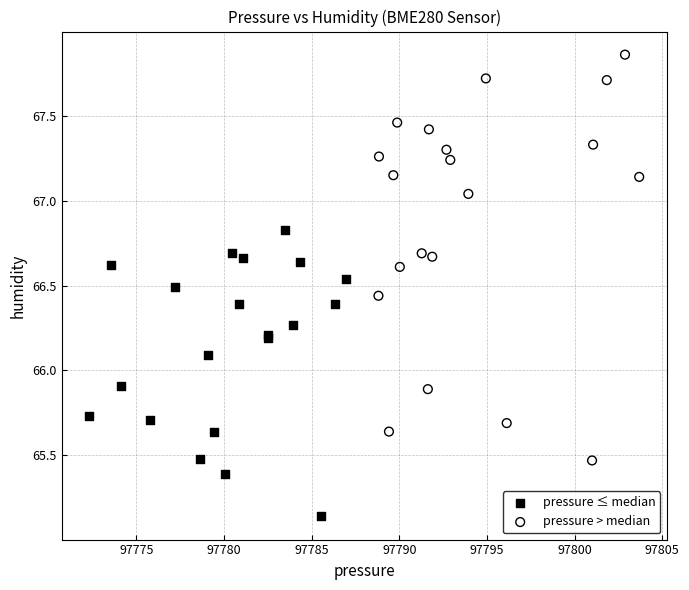

Which series contains the highest Y value?

pressure > median